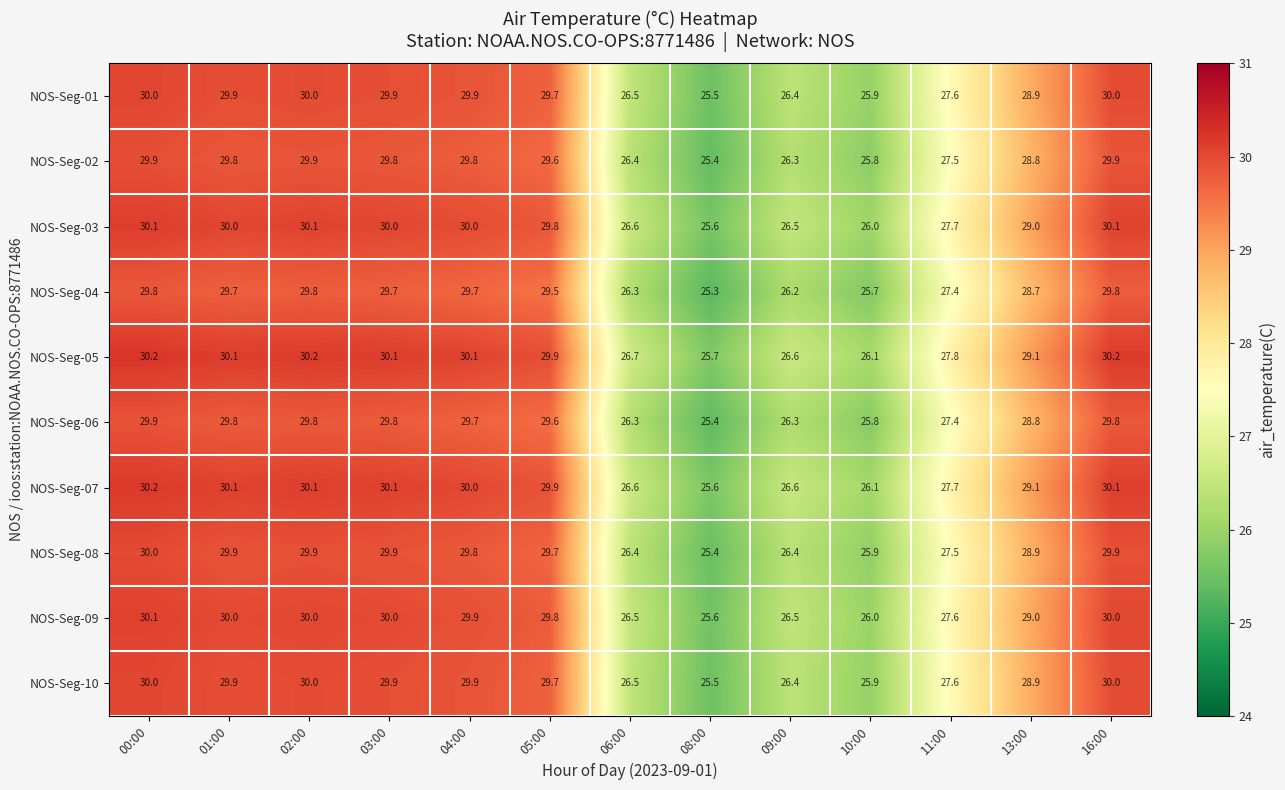

Is it true that NOS-Seg-08 equals 53.2 at 16:00?

False